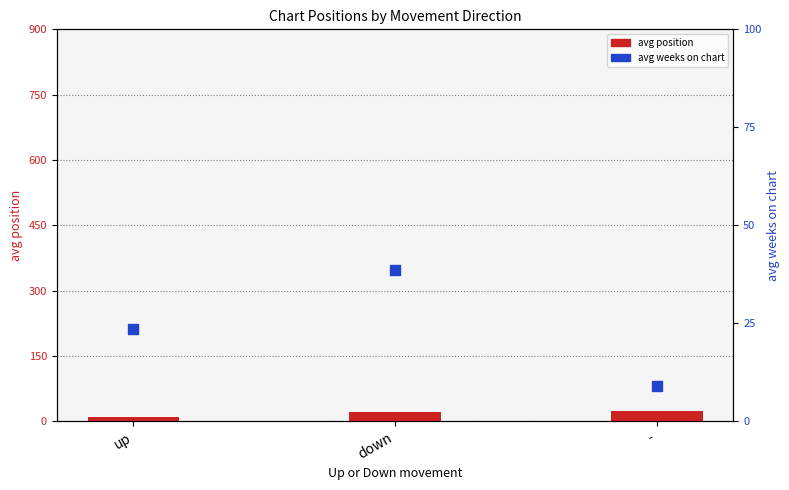

What is the total value across all series at -?

32.6